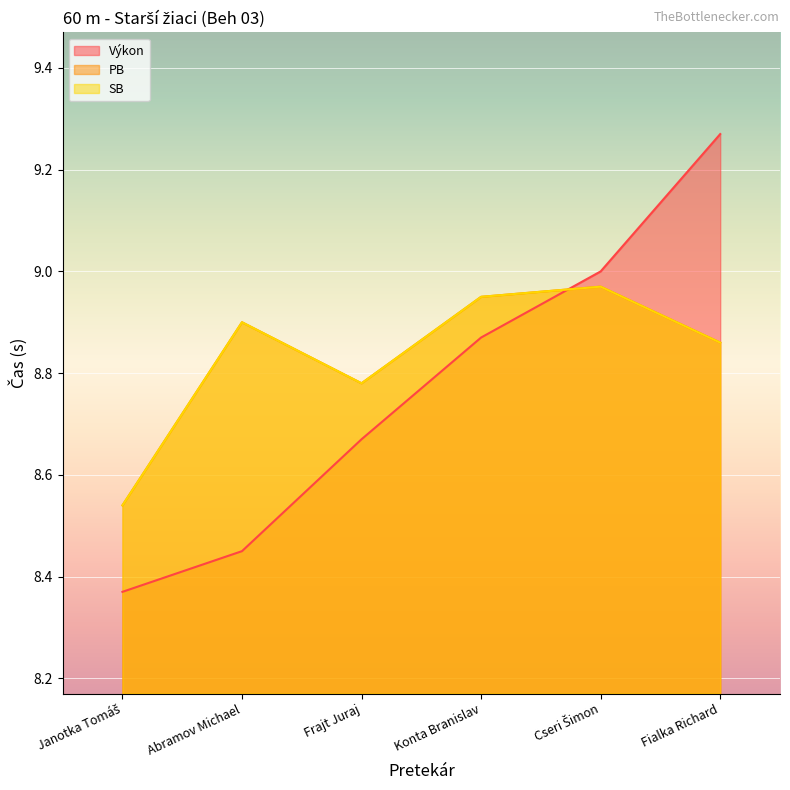

What is the difference between the highest and lowest values at Janotka Tomáš?

0.2